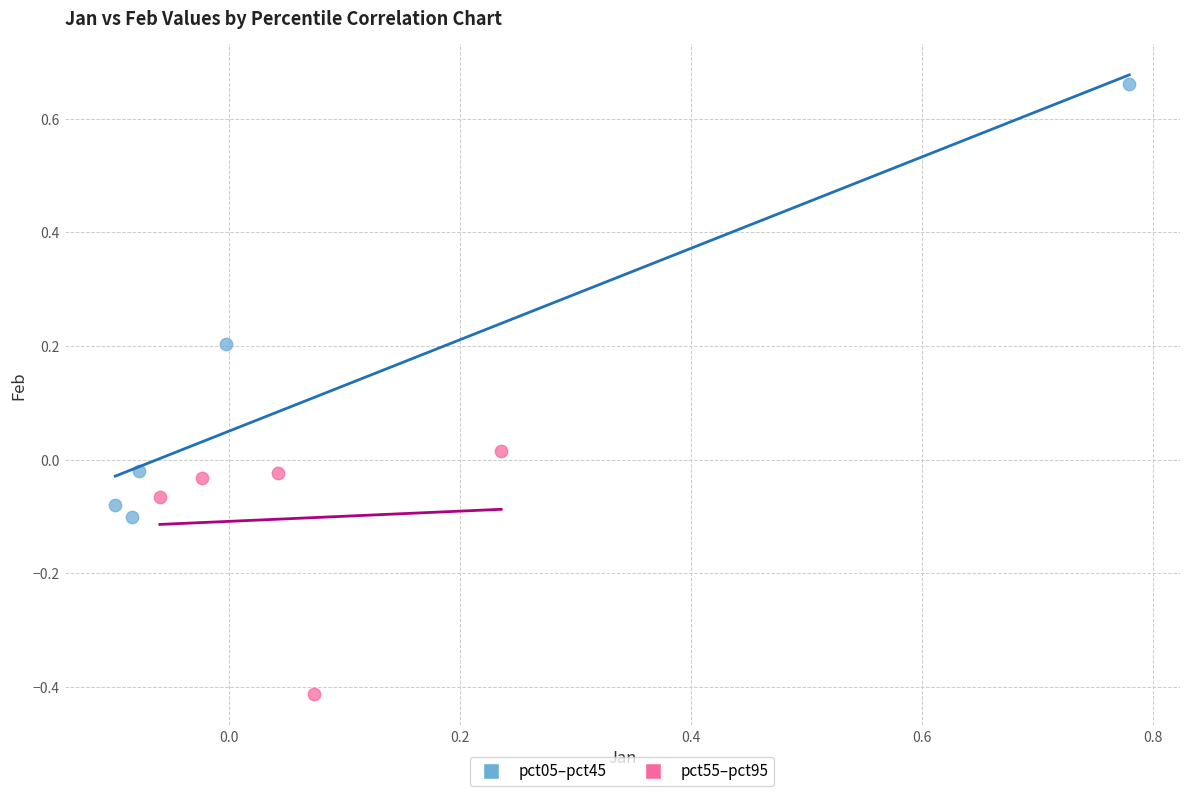

Which series contains the lowest Y value?

pct55–pct95